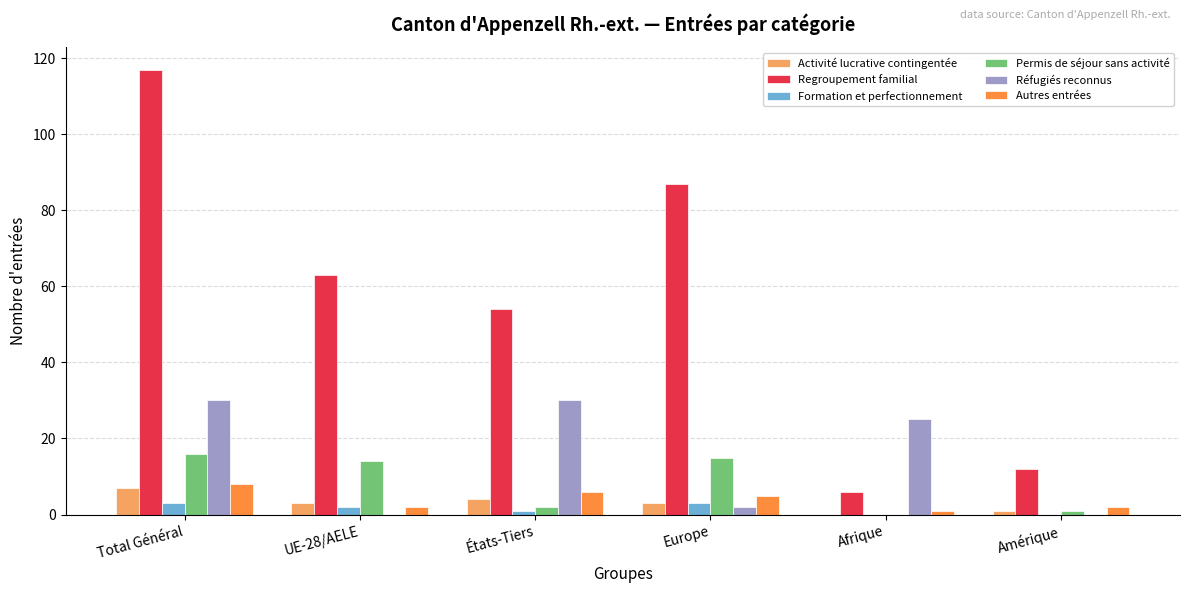

Are the bars grouped side by side (vs. stacked)?

Yes